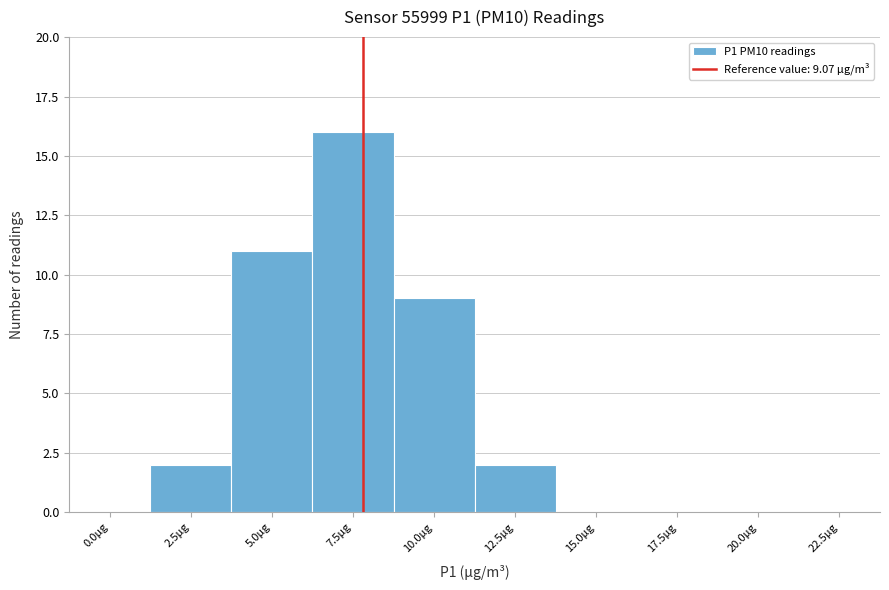

Reading left to right, list all the values displayed in this chart.

0.0µg=0	2.5µg=2	5.0µg=11	7.5µg=16	10.0µg=9	12.5µg=2	15.0µg=0	17.5µg=0	20.0µg=0	22.5µg=0